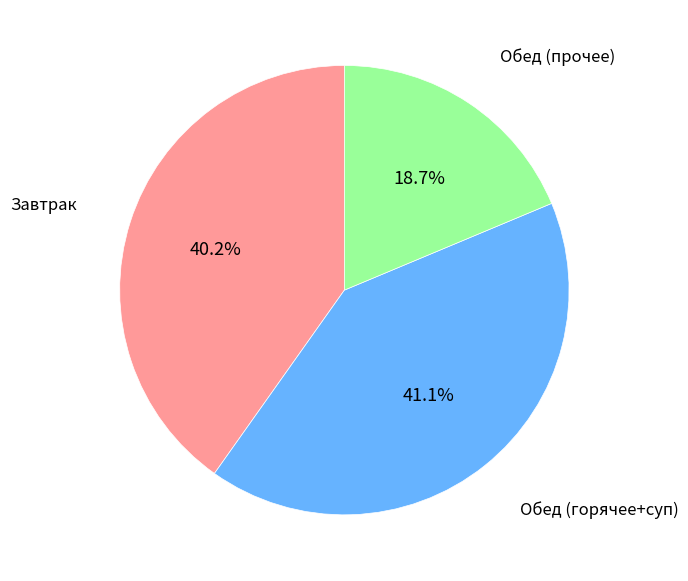

Does any single category account for the majority?

No